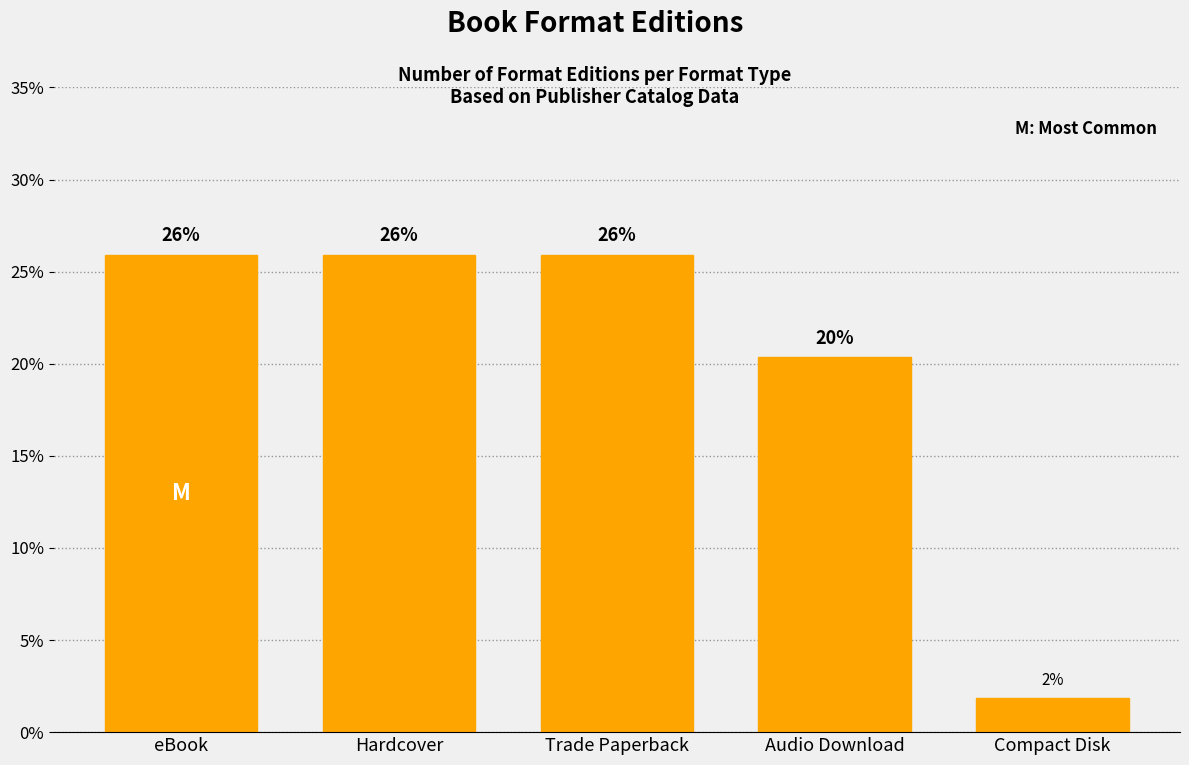

What is the average value?

20.0